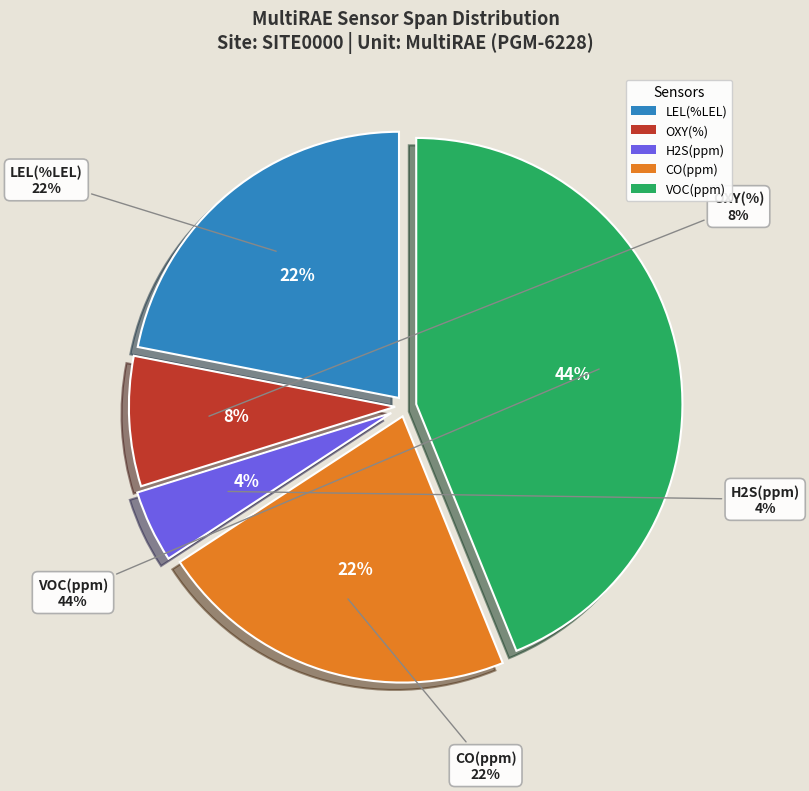

Combined, do H2S(ppm) and VOC(ppm) account for over 50%?

No